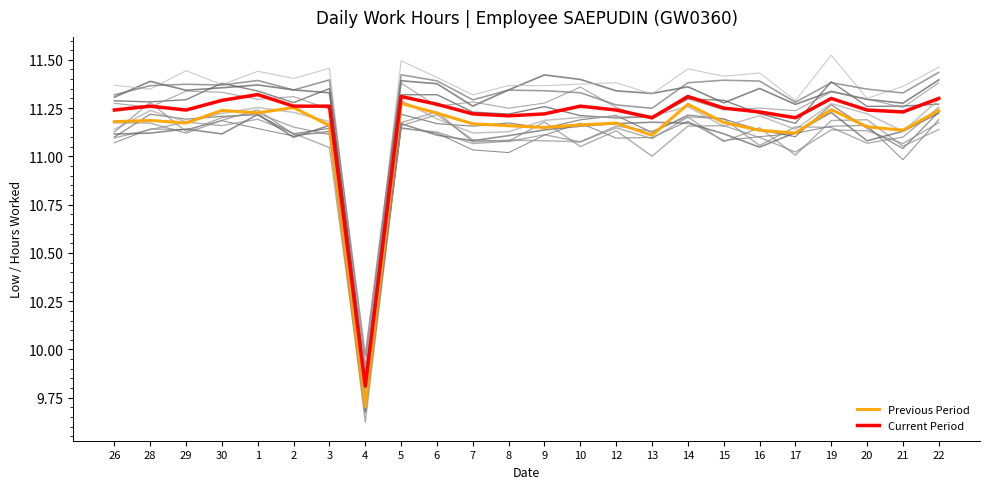

What is the difference between the second highest and minimum values in the Current Period series?

1.5